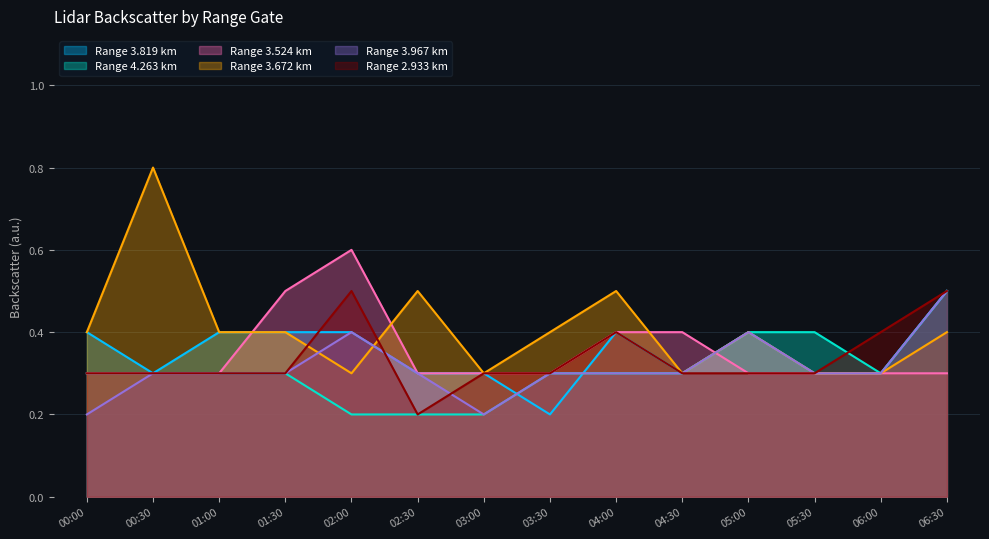

What is the difference between the 3.672 values at 04:00 and 05:00?

0.1